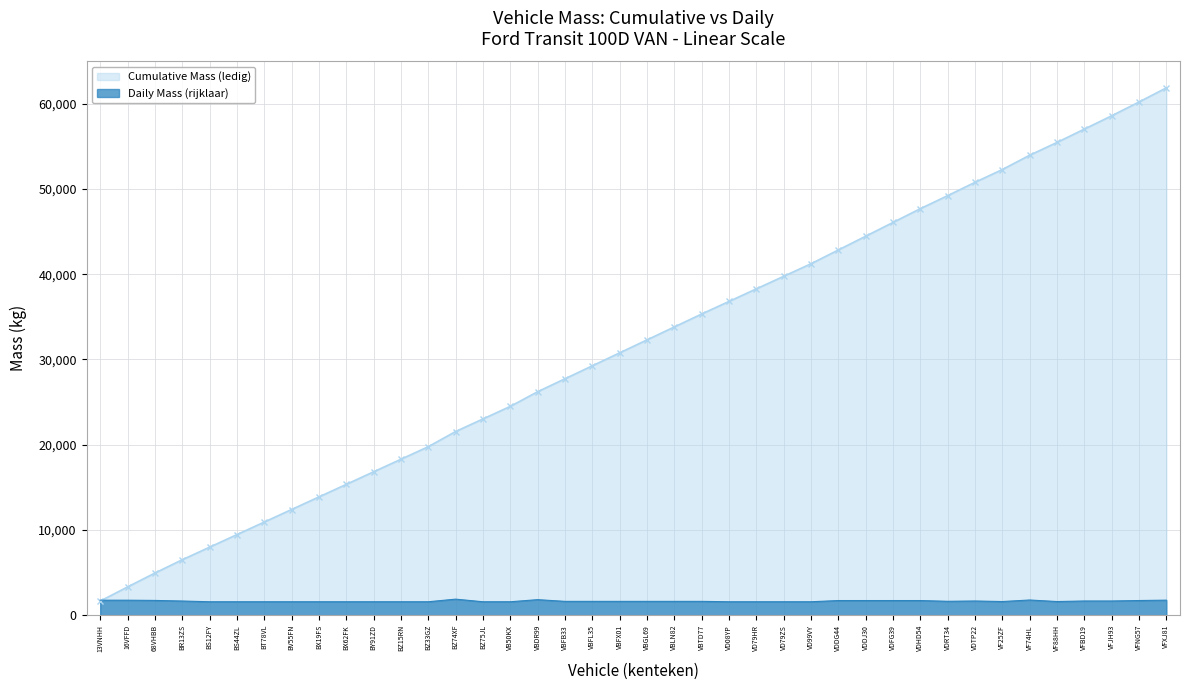

What is the label of the 20th point from the left?

VBFX01